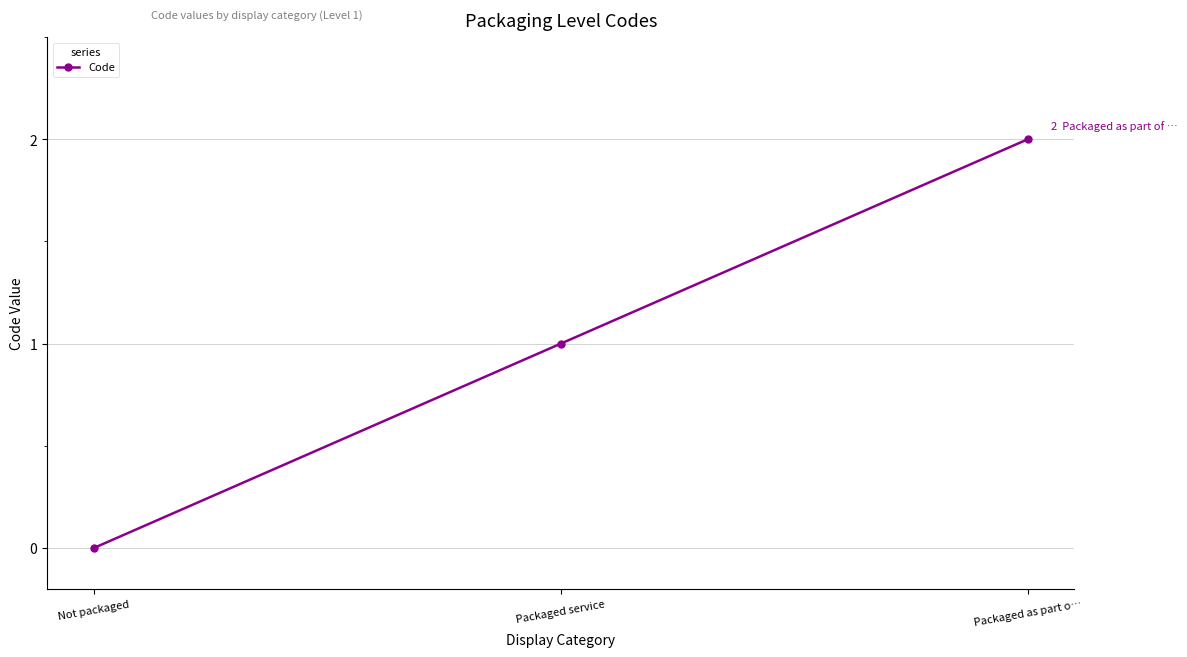

Is it true that the value at Not packaged is 0?

True